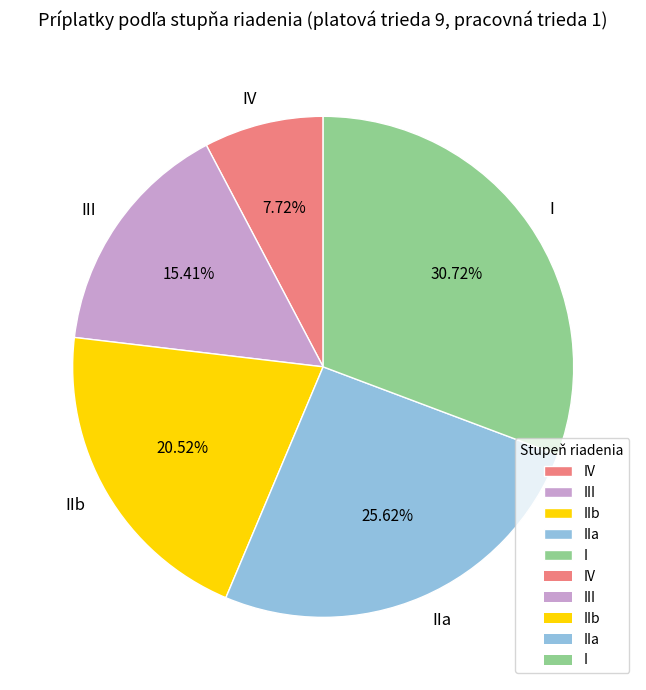

Rank the categories by value from highest to lowest.

I, IIa, IIb, III, IV